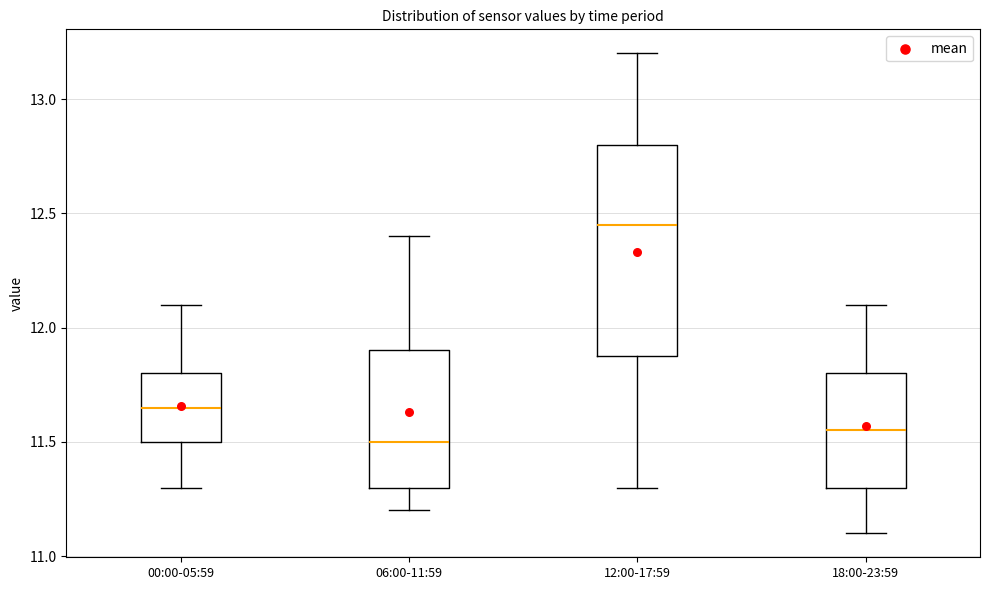

Reading left to right, read every box against the y-axis: the position of its median line, the range the box covers, and the ends of its whiskers. The values are not printed on the chart, so give them approximately, as read against the axis.

00:00-05:59: median 11.65, box 11.50 to 11.80, whiskers 11.30 to 12.10
06:00-11:59: median 11.50, box 11.30 to 11.90, whiskers 11.20 to 12.40
12:00-17:59: median 12.45, box 11.90 to 12.80, whiskers 11.30 to 13.20
18:00-23:59: median 11.55, box 11.30 to 11.80, whiskers 11.10 to 12.10